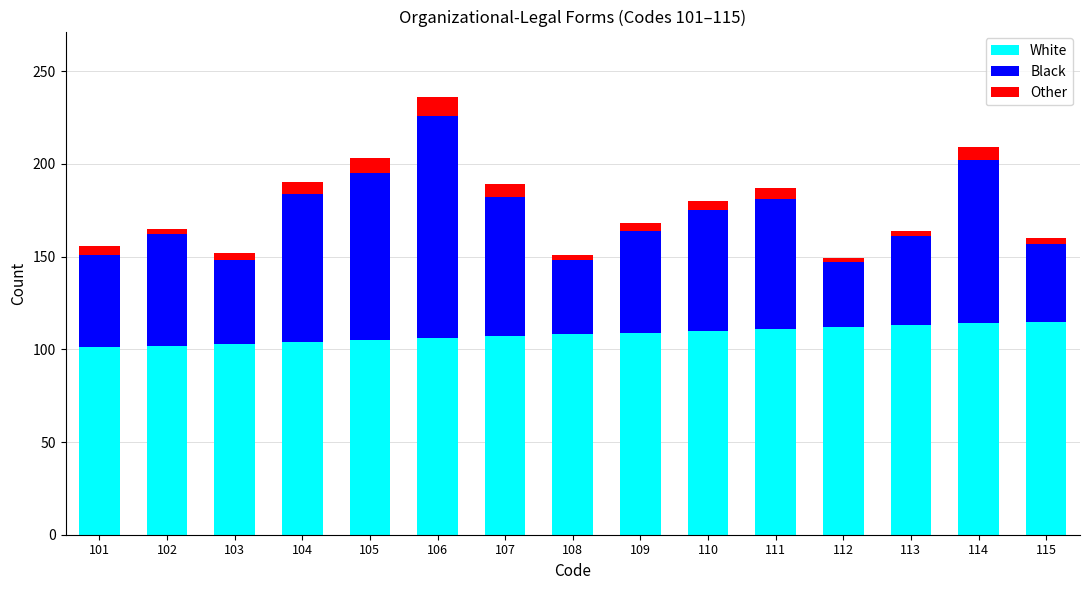

What are all the series names shown in the legend?

White, Black, Other